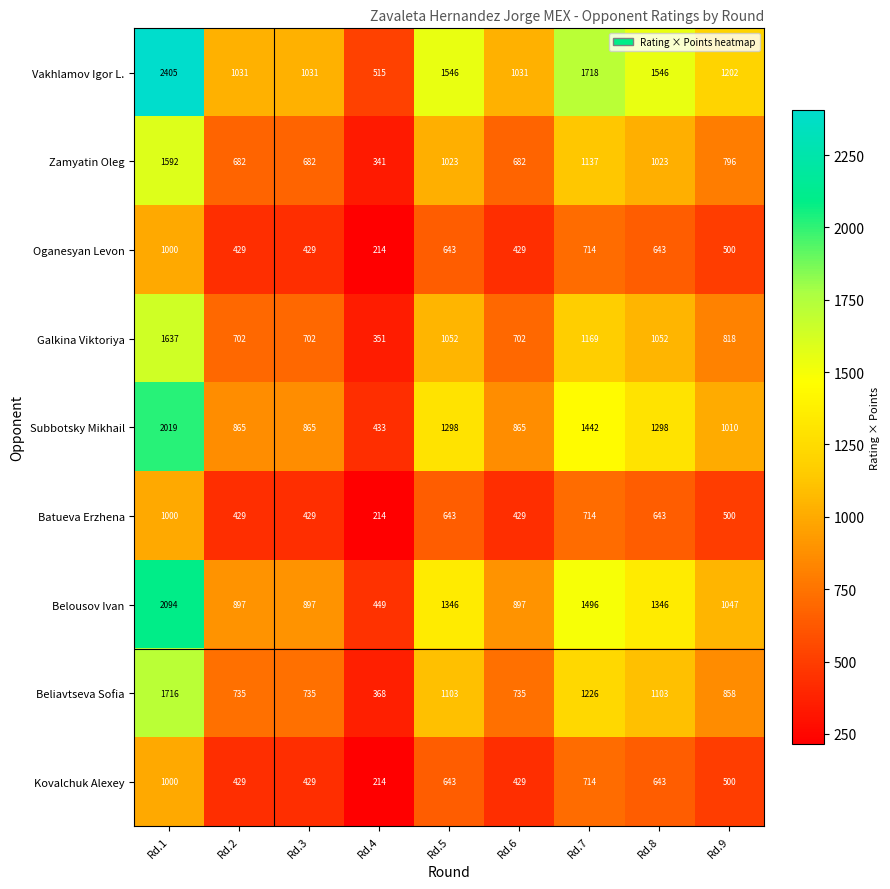

Which series changed the most between Rd.3 and Rd.8?

Vakhlamov Igor L.